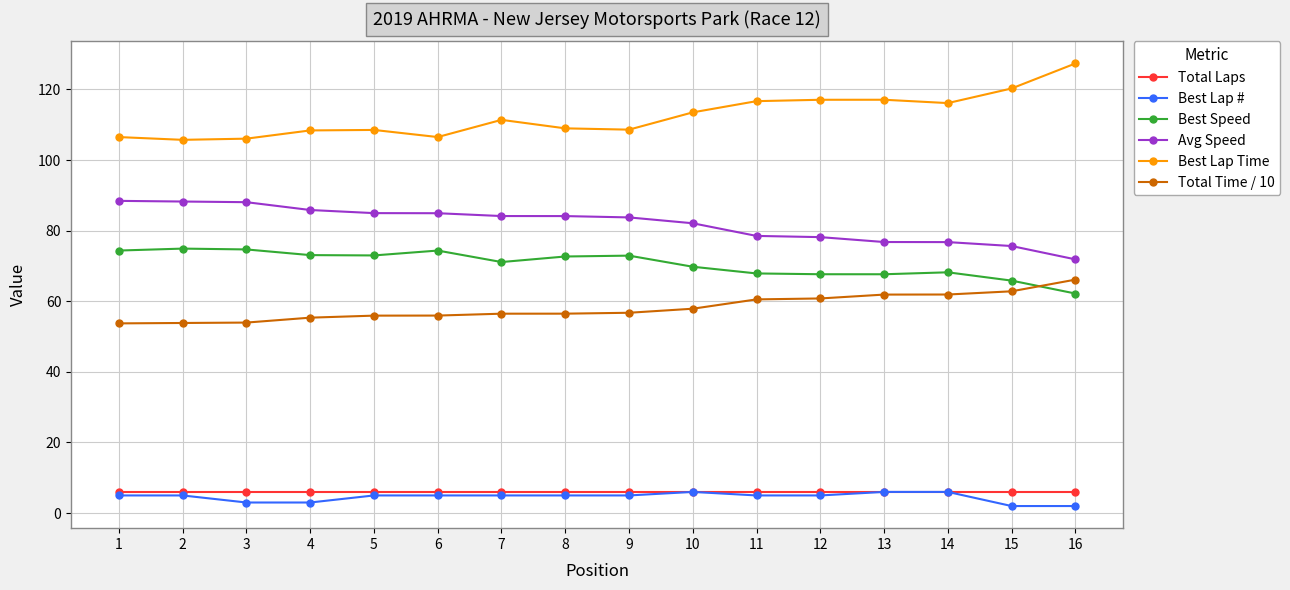

What is the difference between the Avg Speed values at 2 and 11?

9.7